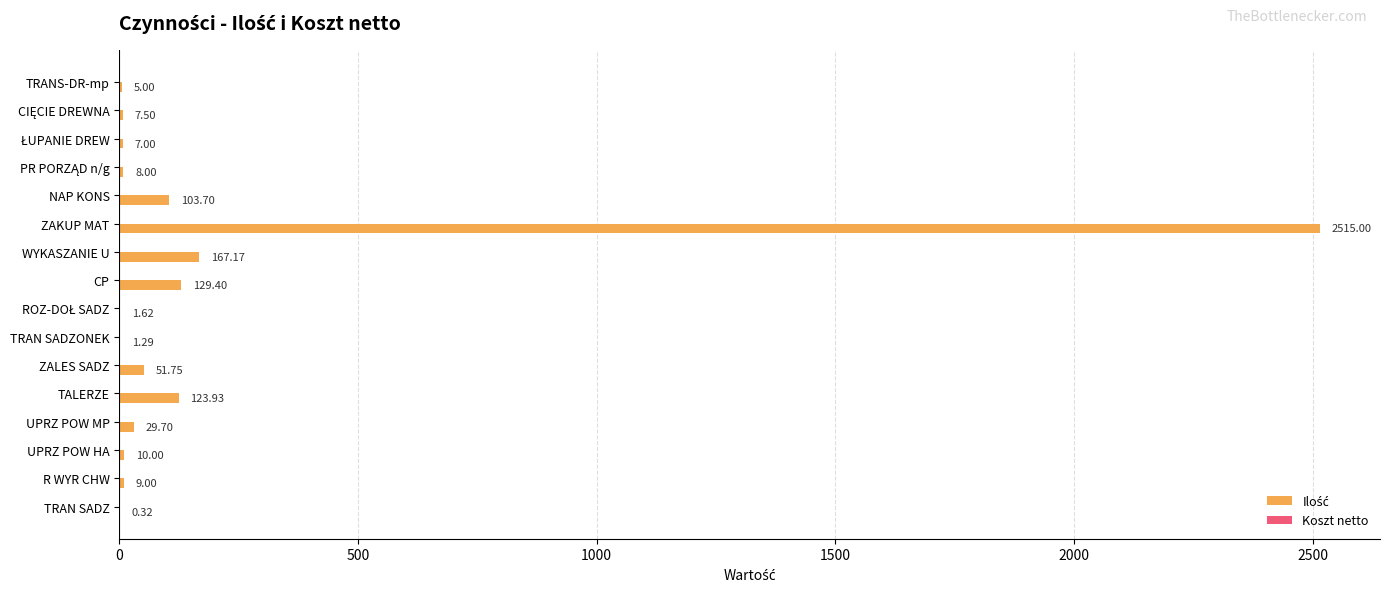

At which label is the value closest to 1257?

WYKASZANIE U